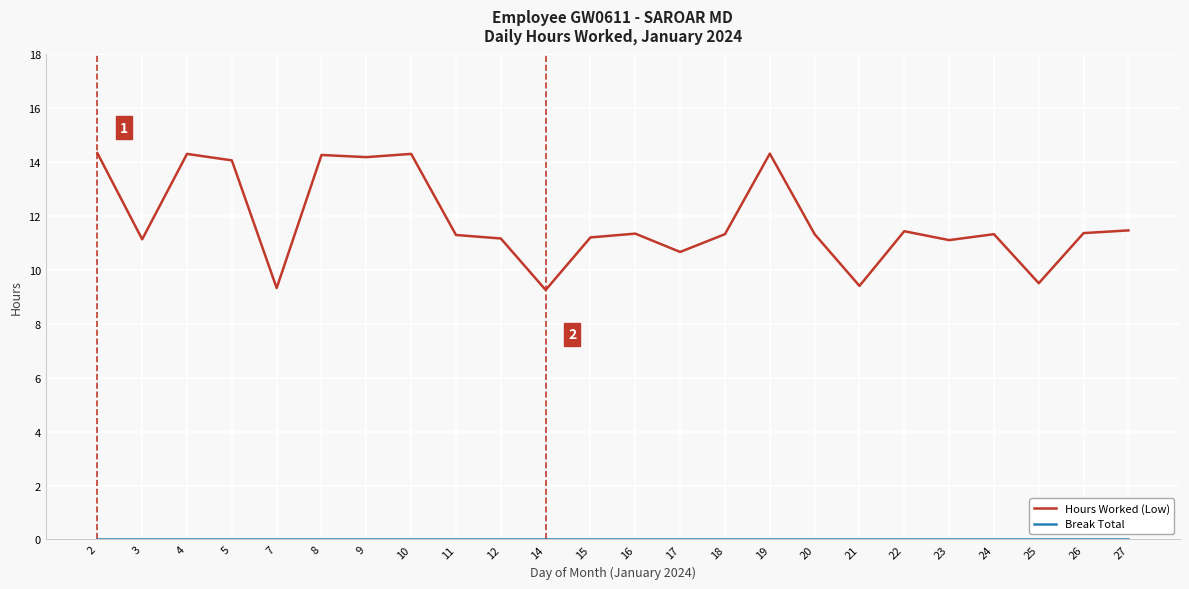

Count the number of categories in the chart.

24